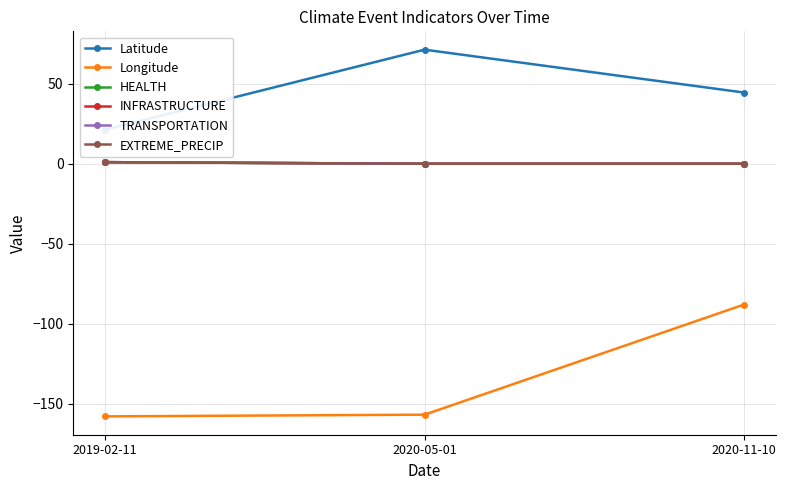

How many lines are shown in the chart?

6